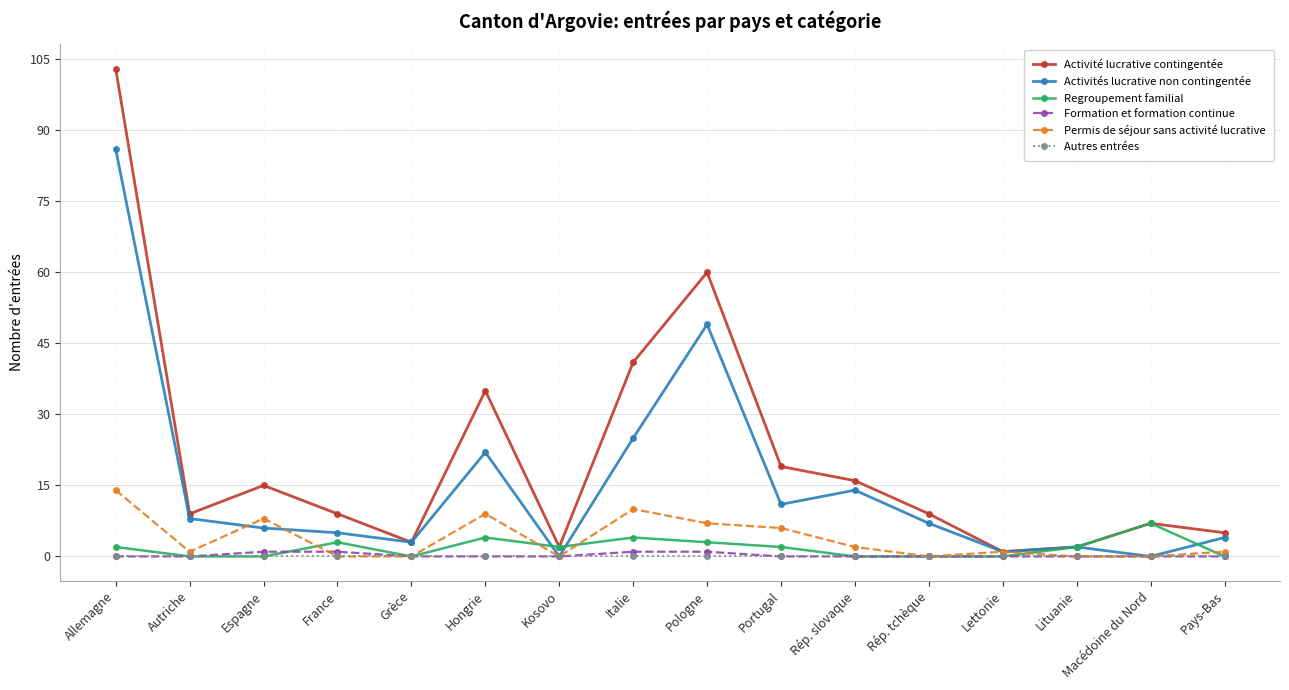

Reading right to left, extract all data points from this chart.

Activité lucrative contingentée: 5	7	2	1	9	16	19	60	41	2	35	3	9	15	9	103
Activités lucrative non contingentée: 4	0	2	1	7	14	11	49	25	0	22	3	5	6	8	86
Regroupement familial: 0	7	2	0	0	0	2	3	4	2	4	0	3	0	0	2
Formation et formation continue: 0	0	0	0	0	0	0	1	1	0	0	0	1	1	0	0
Permis de séjour sans activité lucrative: 1	0	0	1	0	2	6	7	10	0	9	0	0	8	1	14
Autres entrées: 0	0	0	0	0	0	0	0	0	0	0	0	0	0	0	0